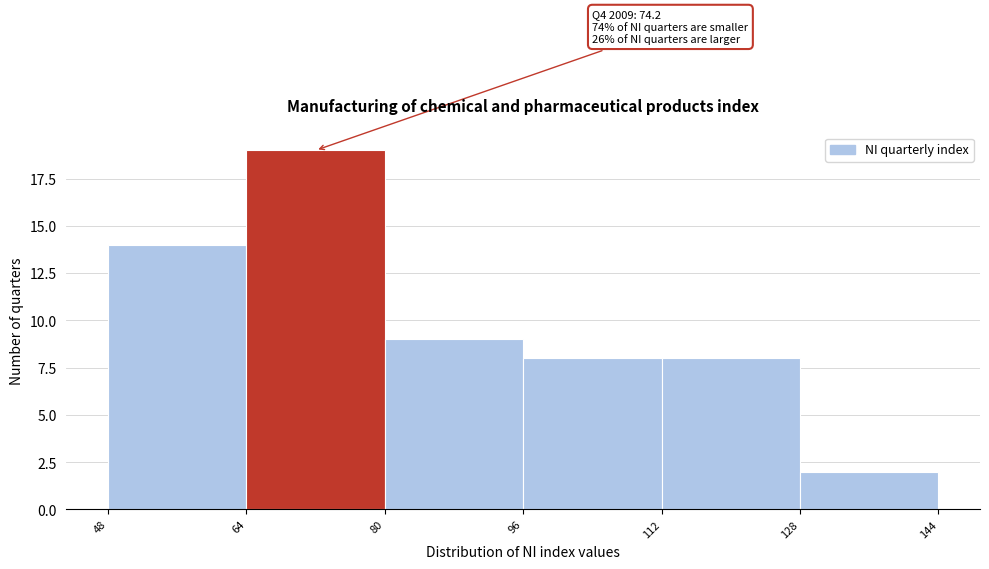

Which range on the x-axis has the tallest bar?

64 to 80